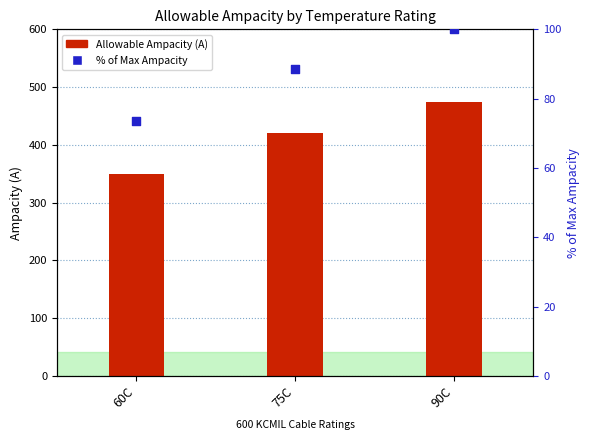

What are all the series names shown in the legend?

Allowable Ampacity (A), % of Max Ampacity